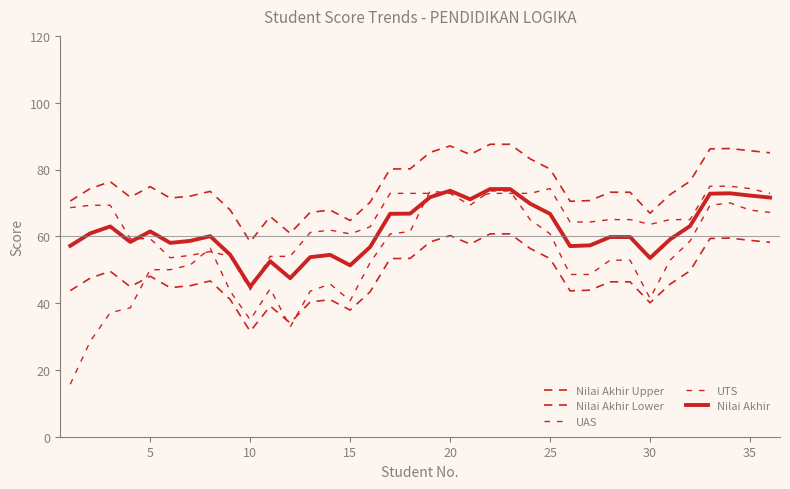

Is this an area chart (filled region under the line)?

No